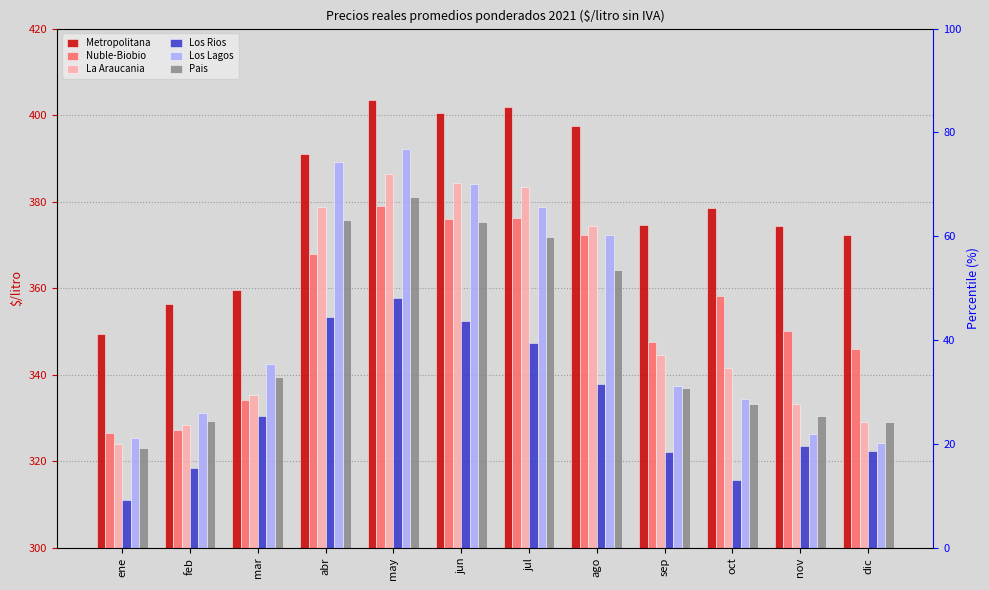

Reading left to right, what are all the values shown in this chart?

Metropolitana: ene=349.4	feb=356.4	mar=359.6	abr=391.1	may=403.4	jun=400.6	jul=402.0	ago=397.6	sep=374.6	oct=378.5	nov=374.4	dic=372.3
Nuble-Biobio: ene=326.6	feb=327.2	mar=334.1	abr=367.9	may=379.0	jun=375.9	jul=376.2	ago=372.4	sep=347.6	oct=358.1	nov=350.0	dic=346.0
La Araucania: ene=324.0	feb=328.4	mar=335.4	abr=378.9	may=386.4	jun=384.4	jul=383.4	ago=374.3	sep=344.6	oct=341.6	nov=333.2	dic=329.2
Los Rios: ene=311.1	feb=318.4	mar=330.6	abr=353.4	may=357.7	jun=352.5	jul=347.3	ago=337.8	sep=322.3	oct=315.6	nov=323.6	dic=322.4
Los Lagos: ene=325.5	feb=331.3	mar=342.4	abr=389.1	may=392.1	jun=384.0	jul=378.9	ago=372.4	sep=337.4	oct=334.3	nov=326.3	dic=324.3
Pais: ene=323.1	feb=329.4	mar=339.5	abr=375.8	may=381.1	jun=375.4	jul=371.8	ago=364.3	sep=336.9	oct=333.2	nov=330.6	dic=329.0